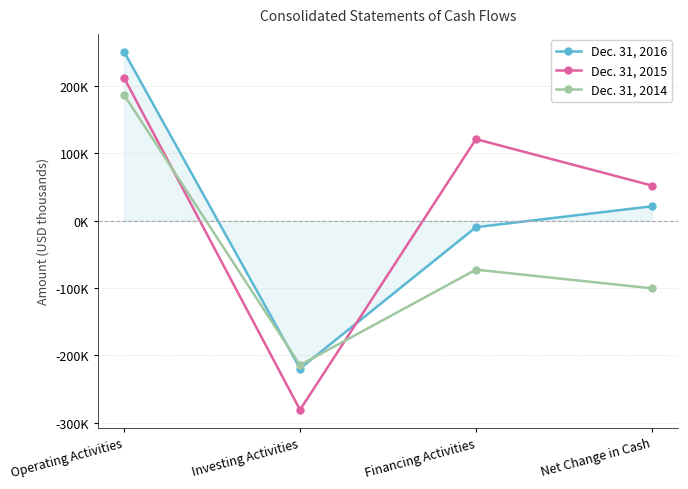

List the series in order of their overall mean, lowest first.

Dec. 31, 2014, Dec. 31, 2016, Dec. 31, 2015